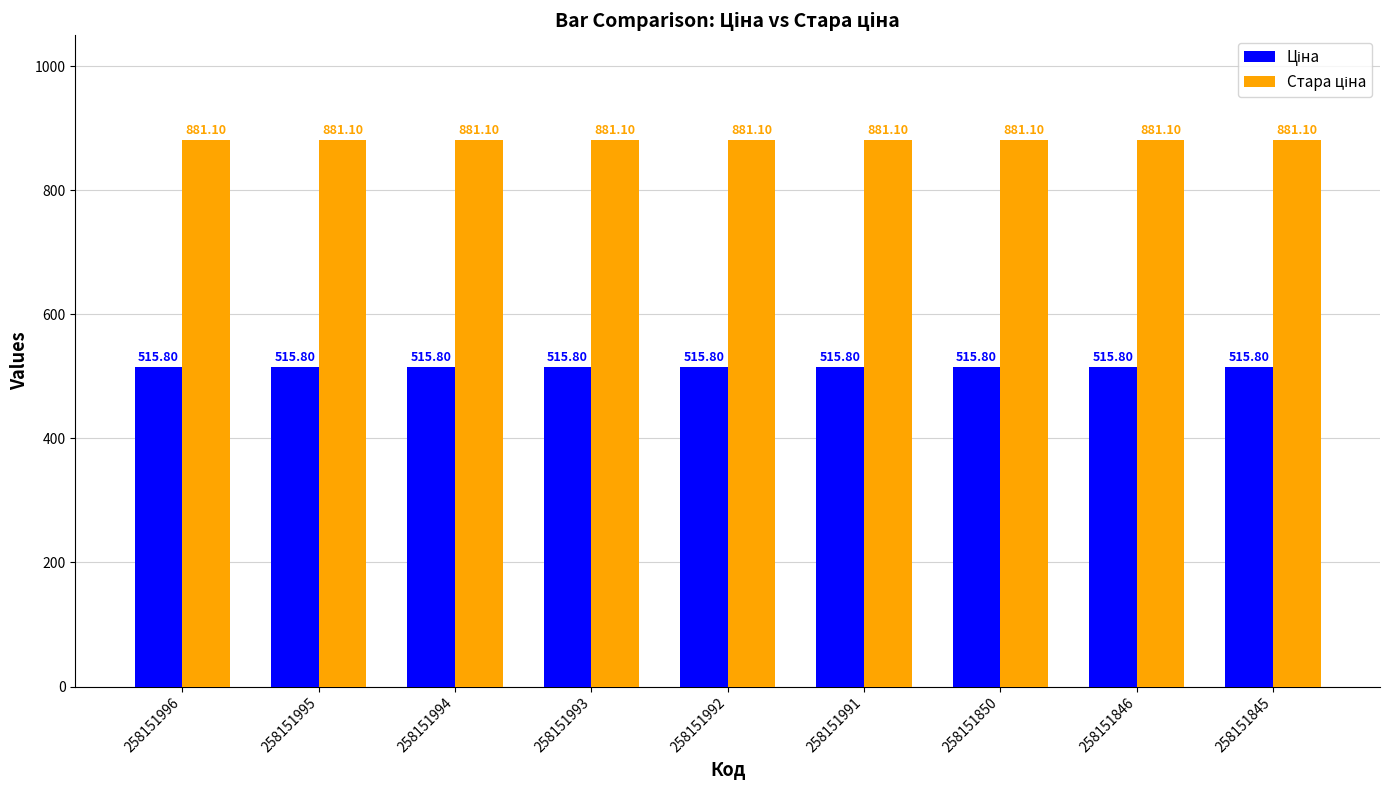

What is the total value across all series at 258151993?

1396.9